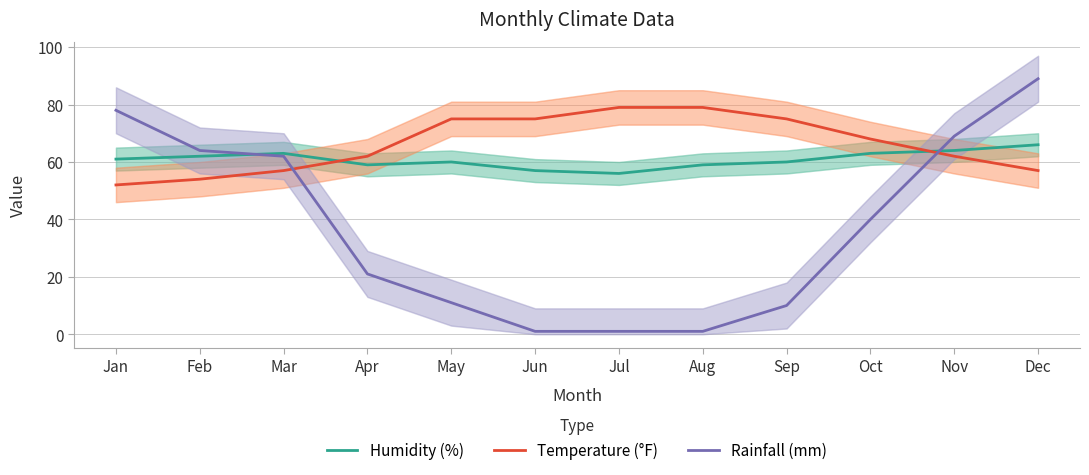

Does the chart have visible grid lines?

Yes